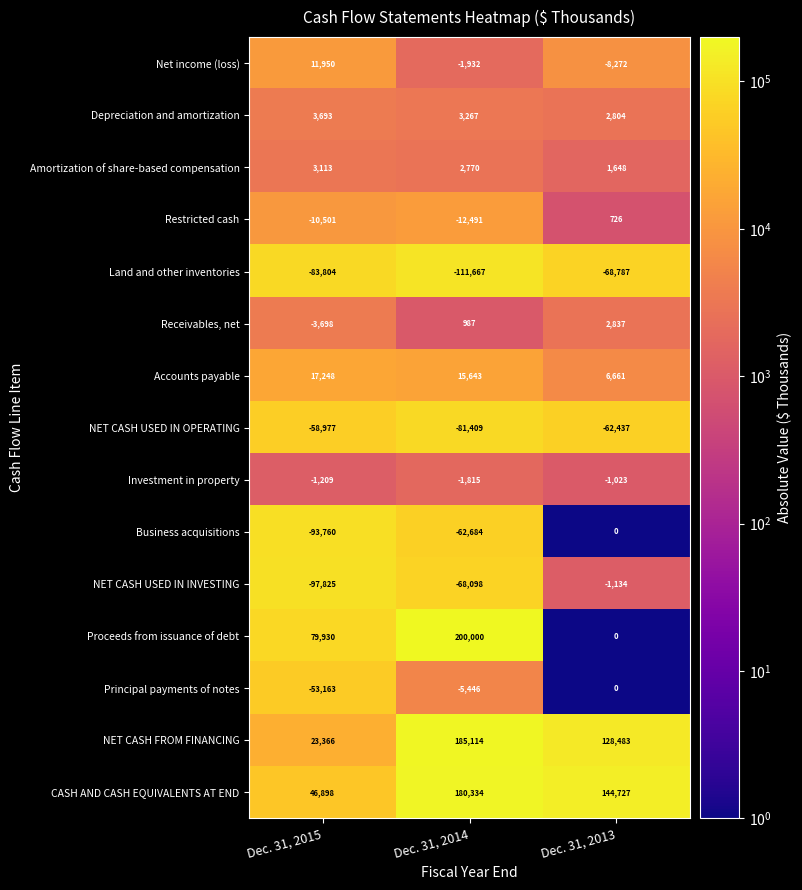

What is the sum of the Business acquisitions values at Dec. 31, 2014 and Dec. 31, 2015?

-156444